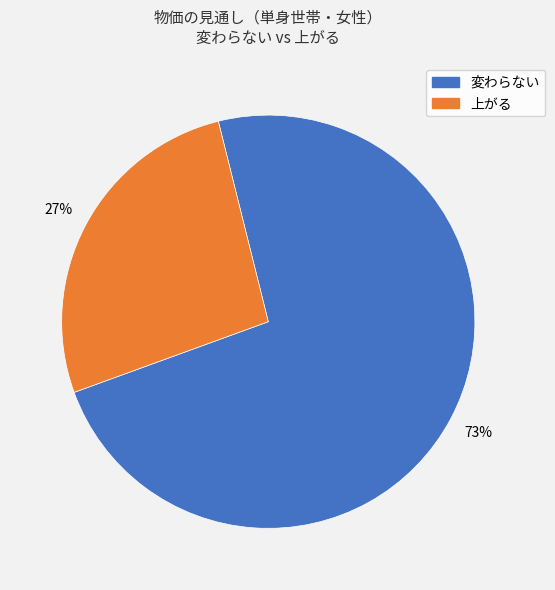

Is the sum of 上がる and 変わらない greater than half?

Yes